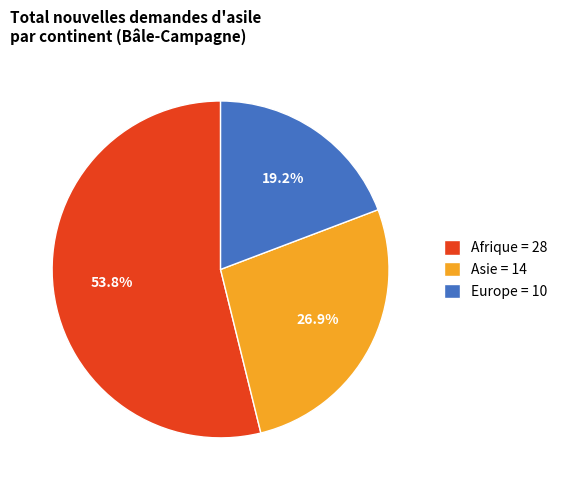

Rank the categories by value from lowest to highest.

Europe = 10, Asie = 14, Afrique = 28